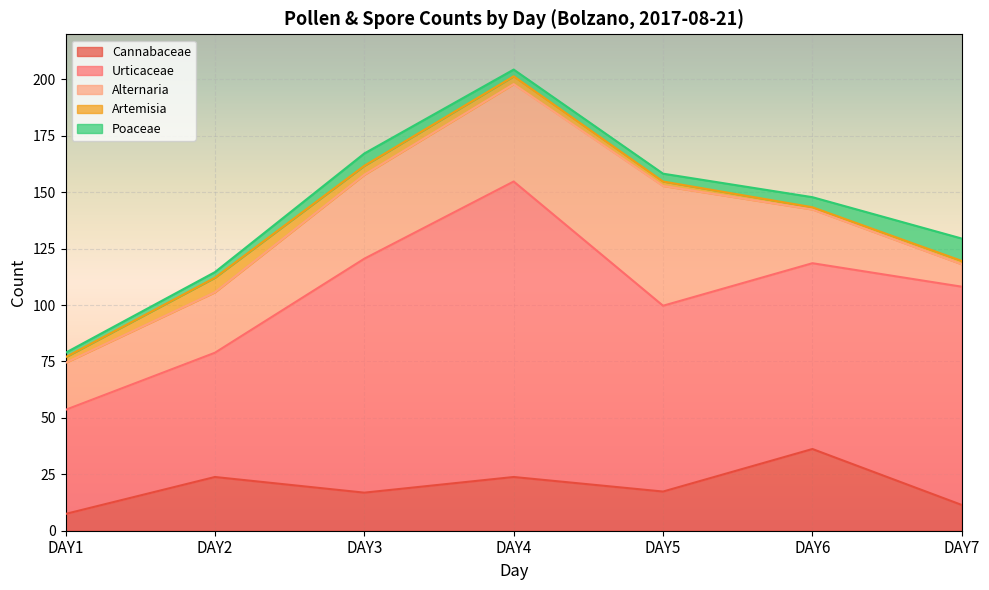

True or false: Poaceae has a value of 5.9 at DAY5.

False